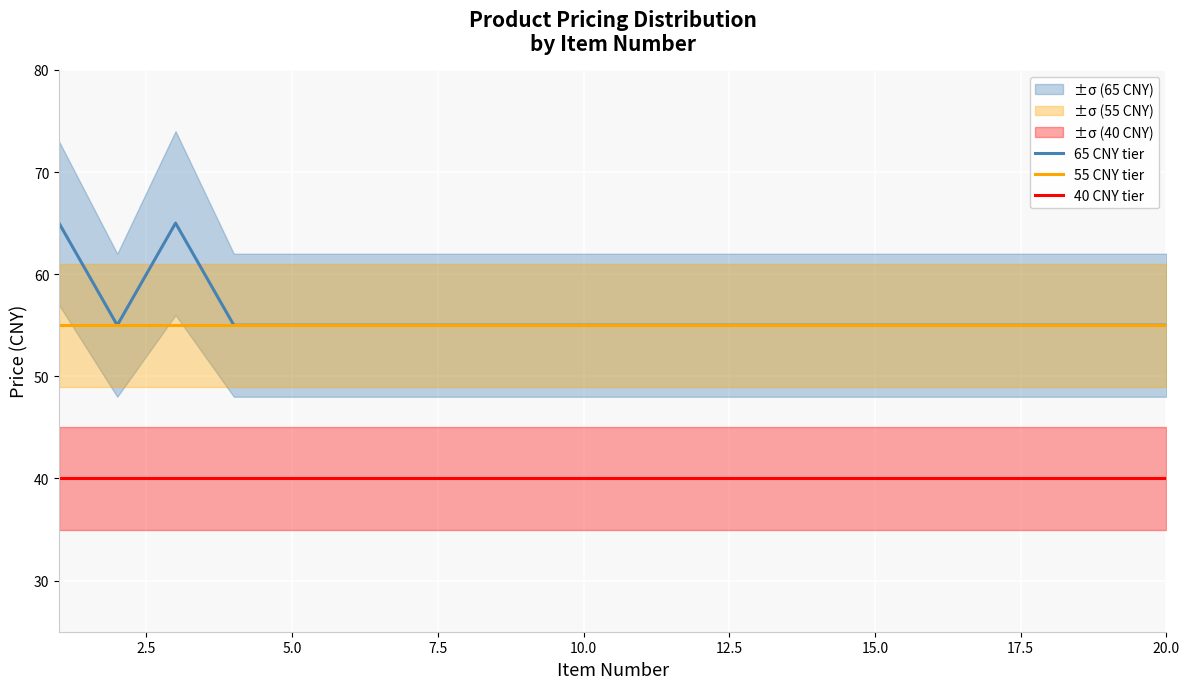

Is it true that 65 CNY tier equals 81 at 10.0?

False